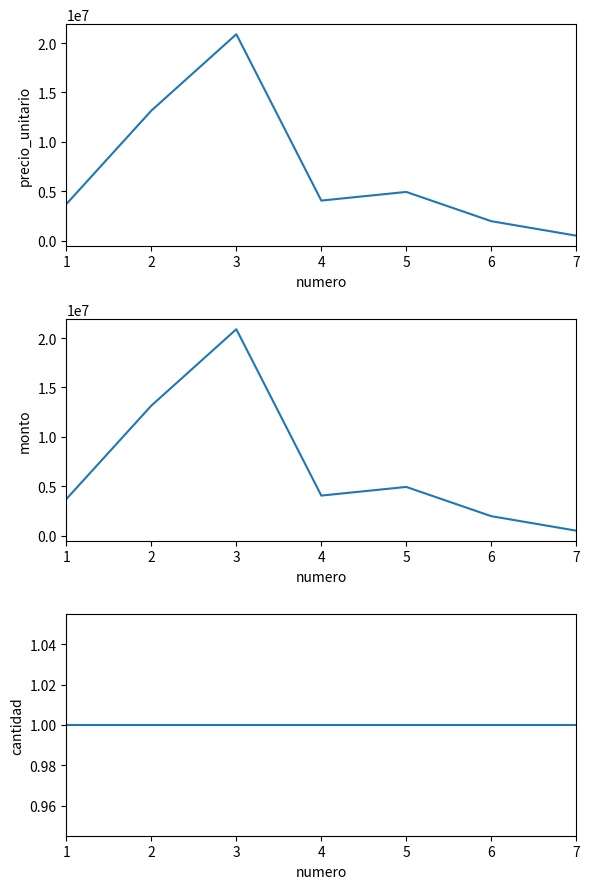

True or false: precio_unitario and cantidad cross at least once.

False